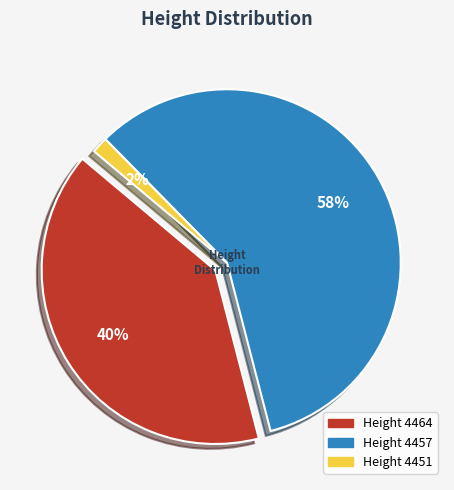

What is the total percentage of 4457 and 4451?

59.9%